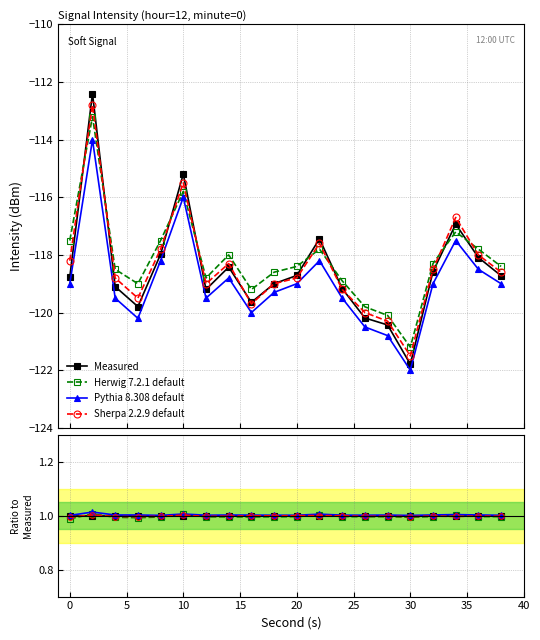

True or false: Sherpa 2.2.9 default has more than 0 points higher than both neighbors.

True